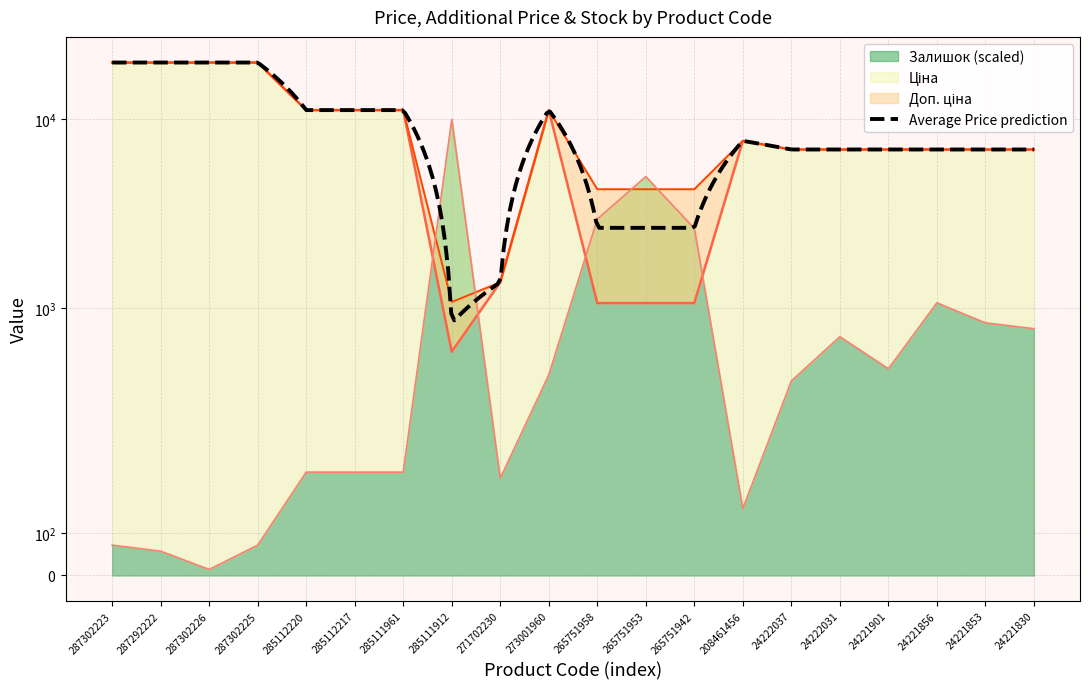

Where is the first local maximum for Залишок?

285111912